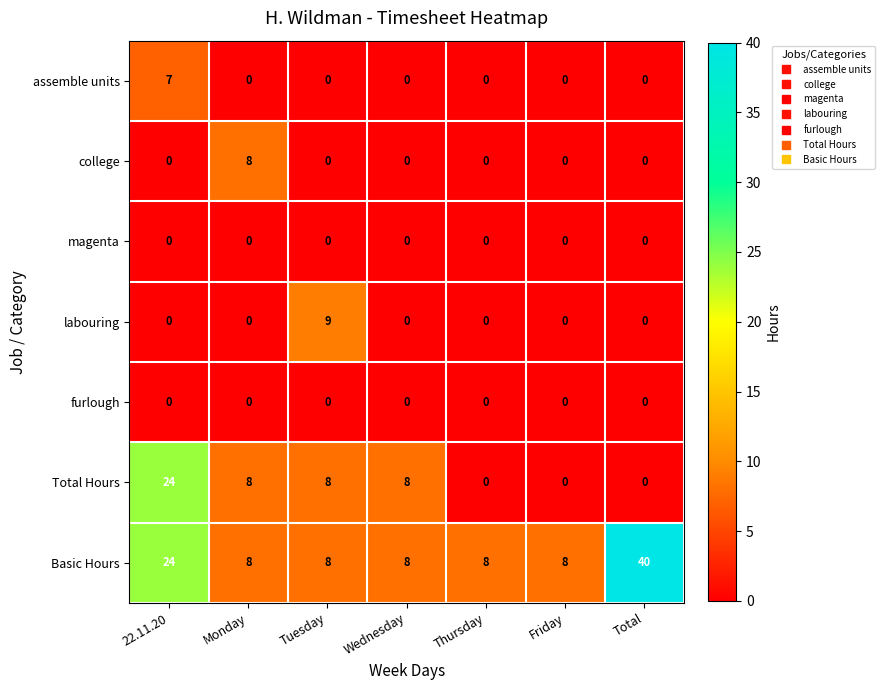

What is the maximum value shown in the chart?

40